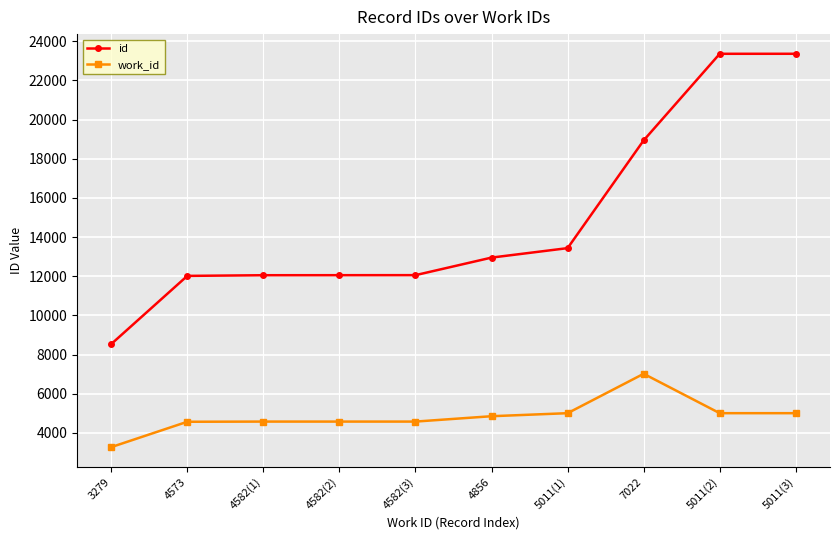

Count the number of data series in this chart.

2